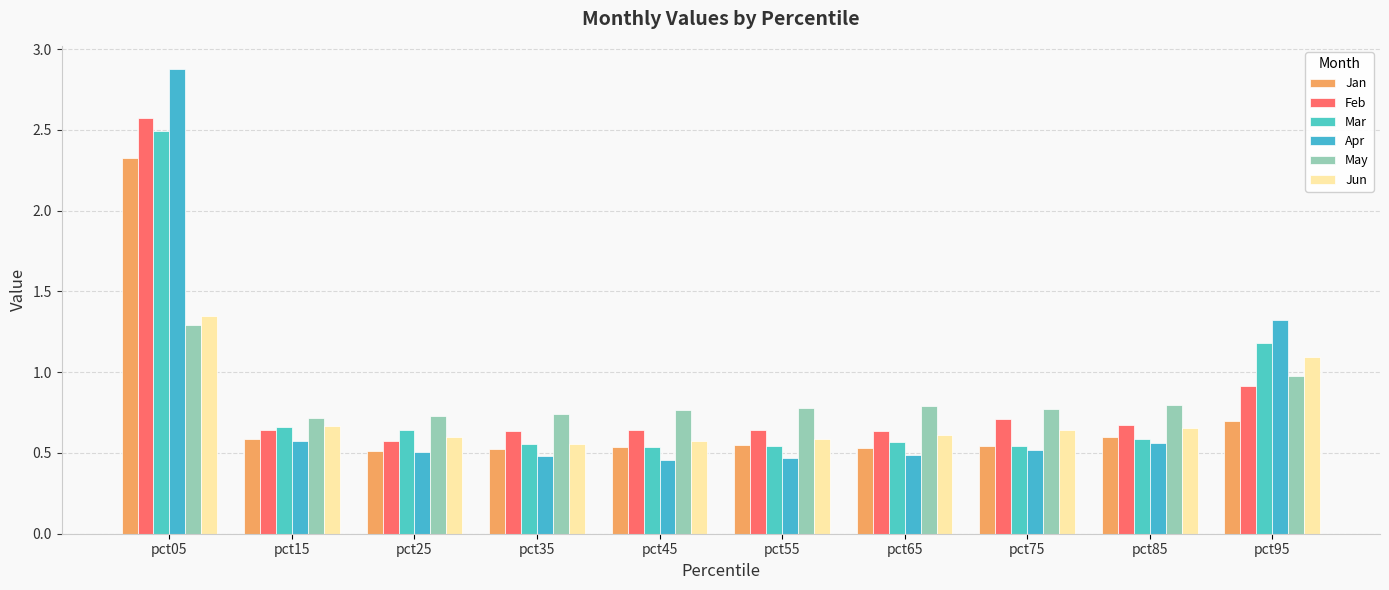

Rank the series by their maximum value, from highest to lowest.

Apr, Feb, Mar, Jan, Jun, May